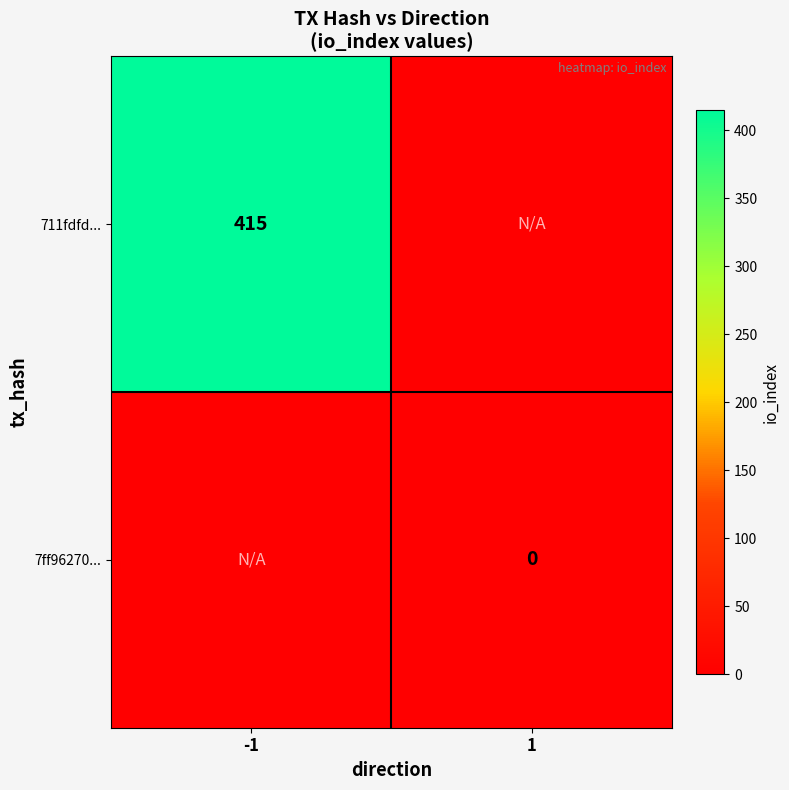

The 711fdfd... series shows 229.1 at -1. True or false?

False